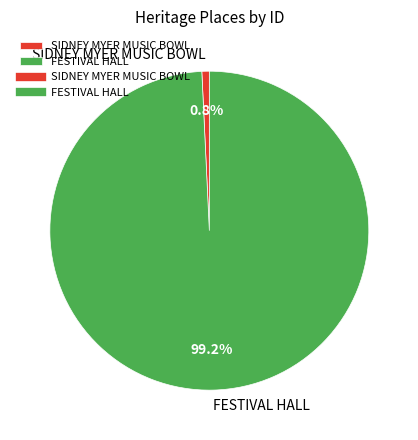

Count the number of slices in the pie.

2